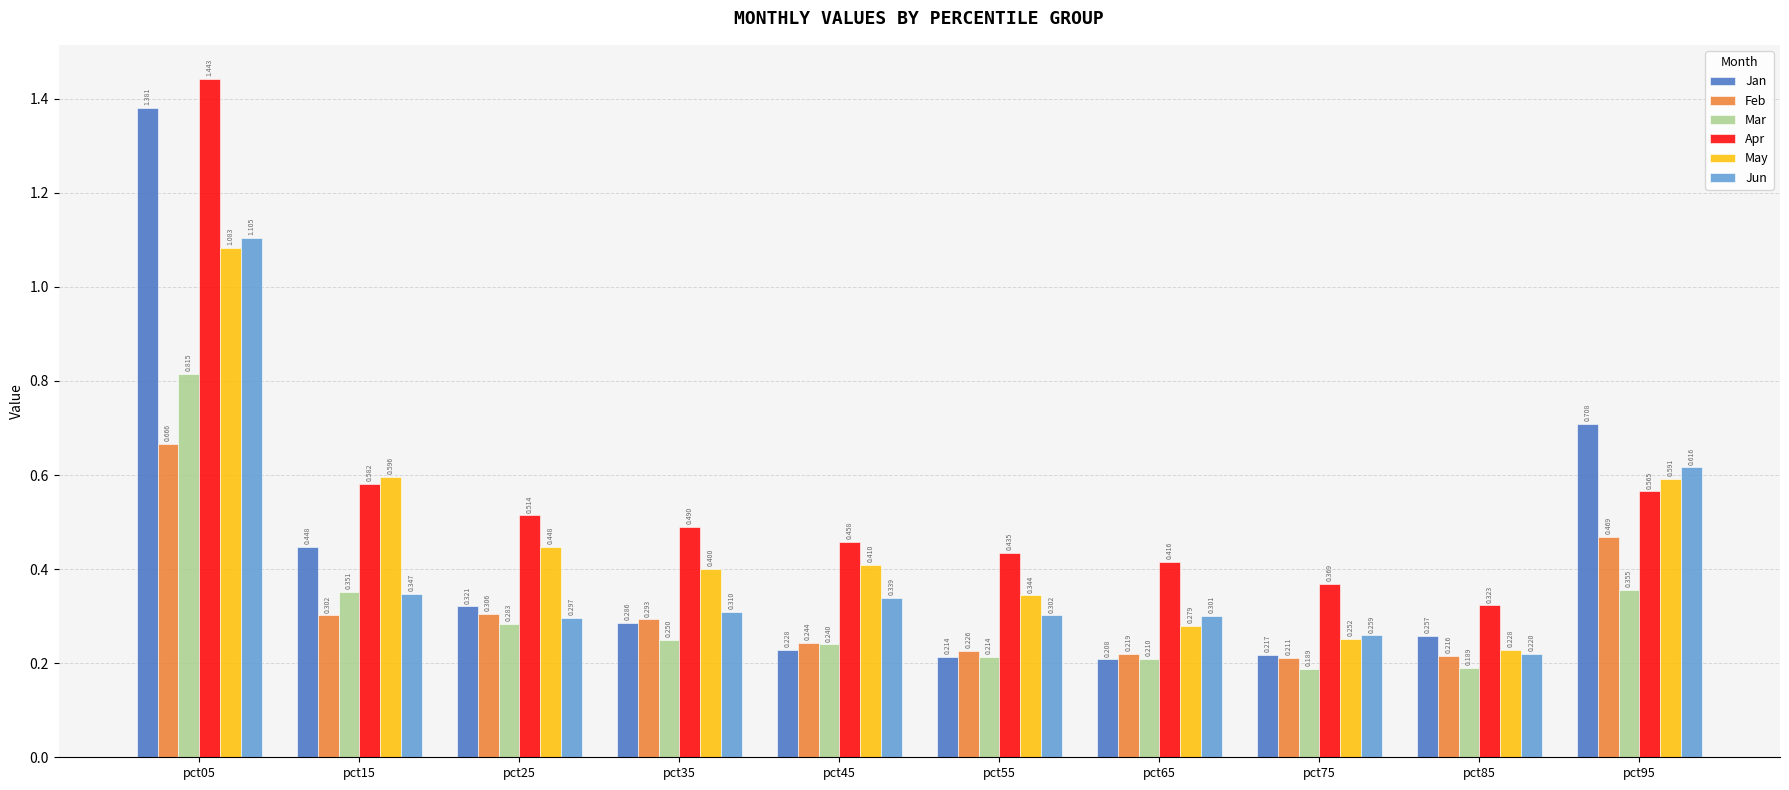

Is the value of May at pct45 greater than the value of Mar at pct35?

Yes